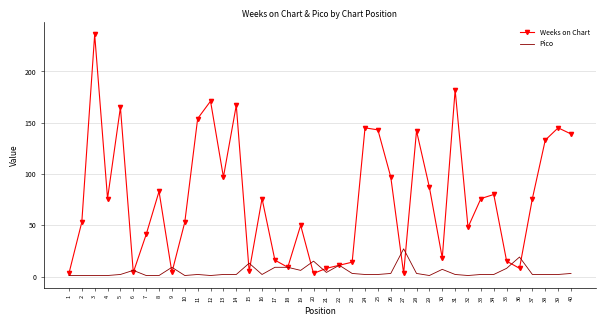

At which category is the sum across all series the highest?

3